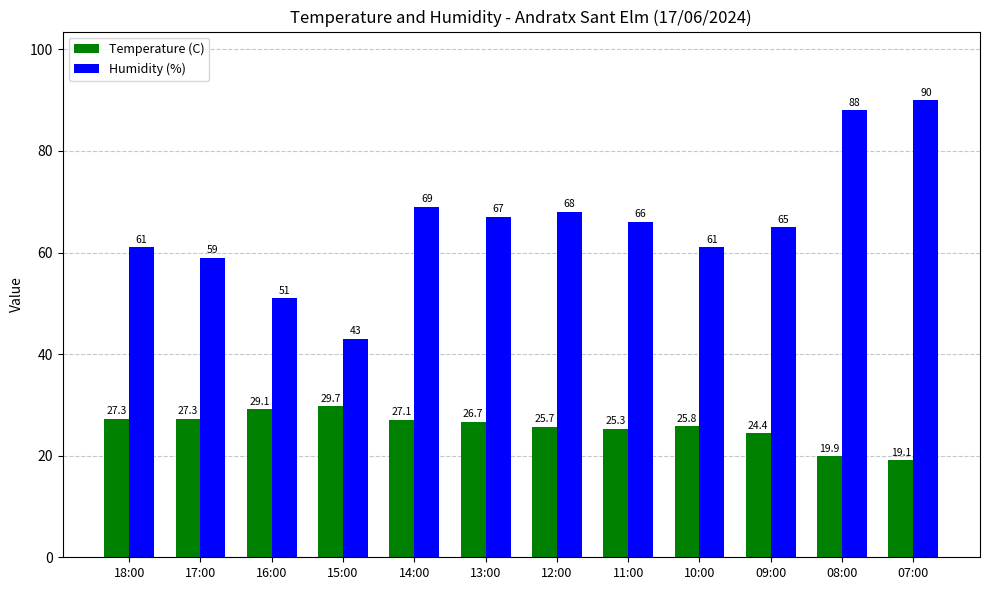

Which series changed the most between 14:00 and 10:00?

Humidity (%)